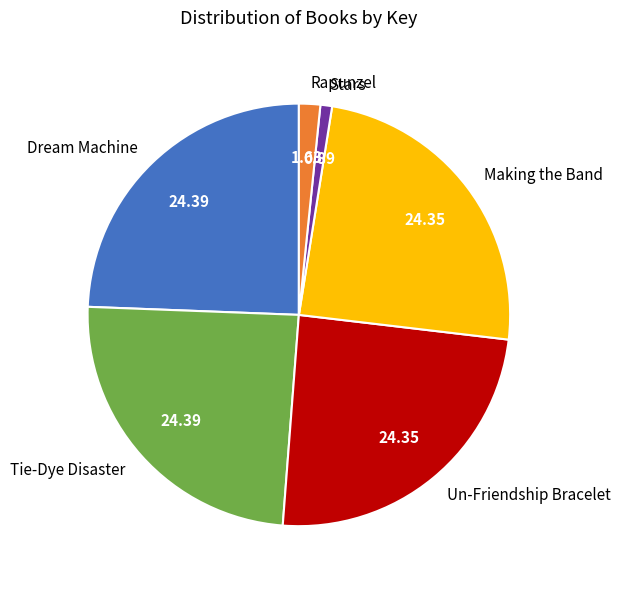

What is the smallest slice in the pie chart?

Stars